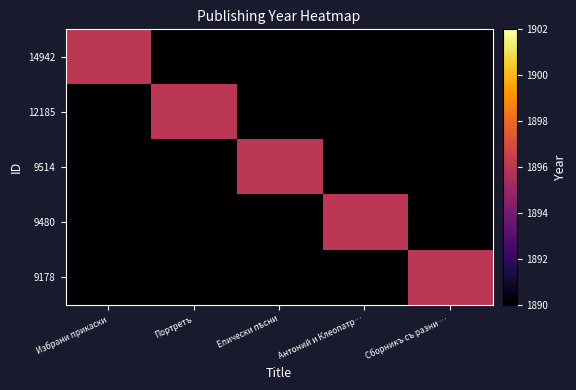

Which series has the largest range (max minus min)?

14942